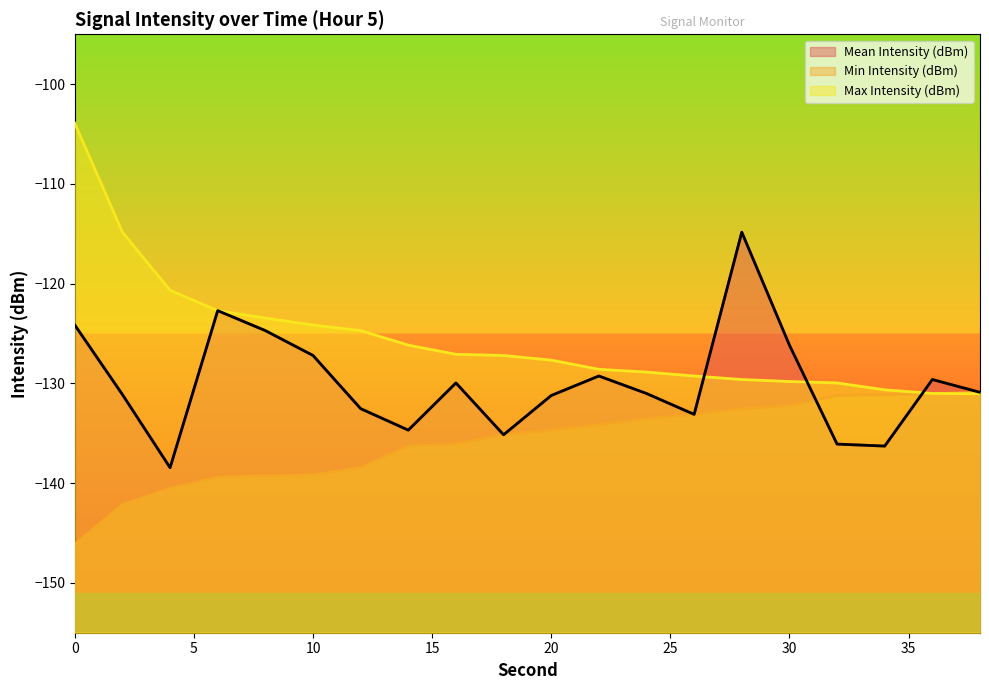

Is the value of Mean Intensity (dBm) at 24 greater than the value of Max Intensity (dBm) at 30?

No